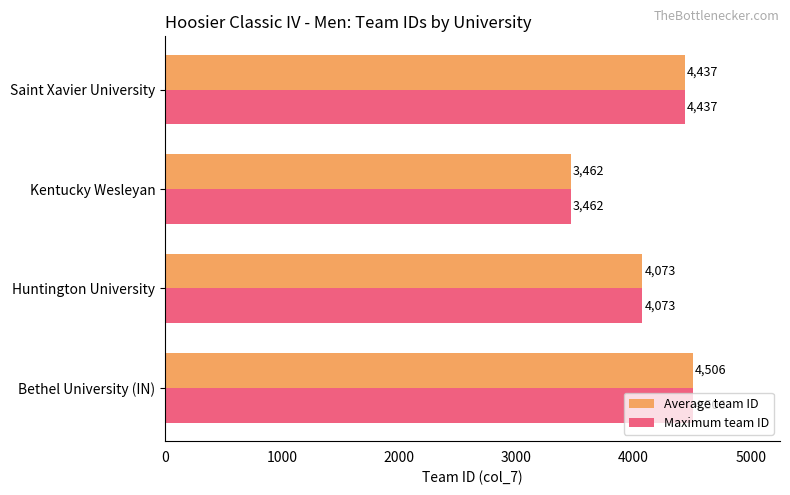

What are all the series names shown in the legend?

Average team ID, Maximum team ID